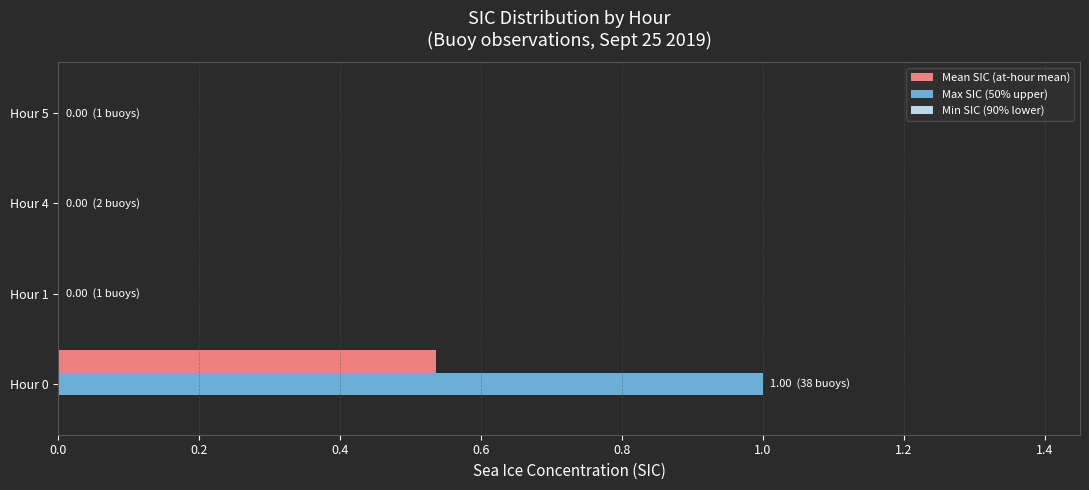

Between Hour 0 and Hour 5, which series saw the biggest shift?

Max SIC (50% upper)